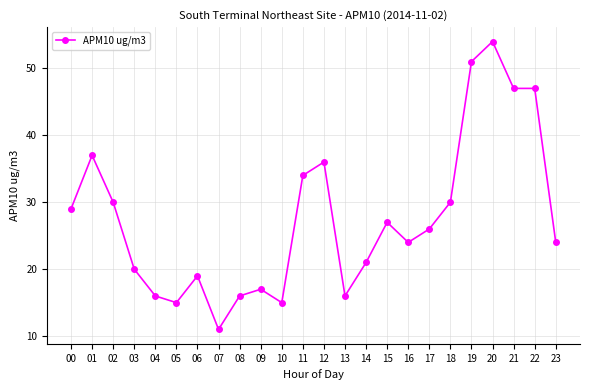

True or false: there are more than 2 points higher than both neighbors.

True